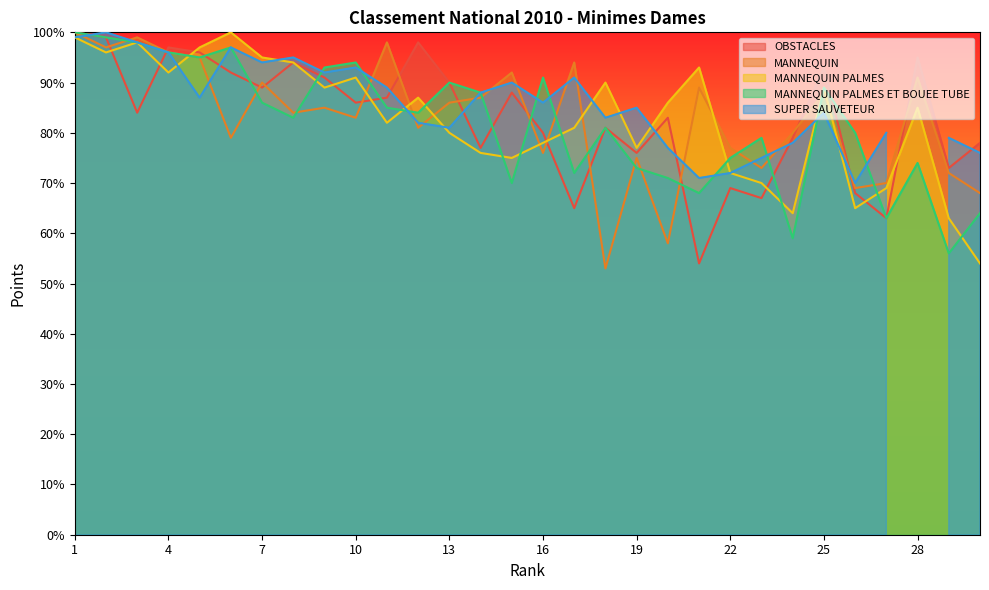

Is it true that MANNEQUIN equals 116 at 19?

False